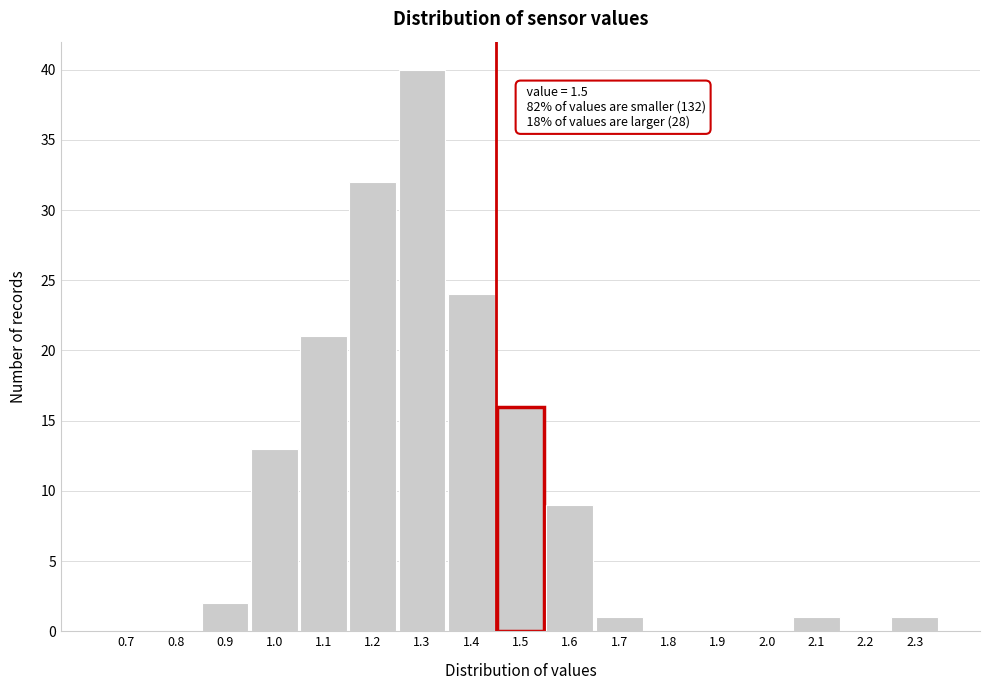

Reading left to right, transcribe all the data shown in this chart.

0.7=0	0.8=0	0.9=2	1.0=13	1.1=21	1.2=32	1.3=40	1.4=24	1.5=16	1.6=9	1.7=1	1.8=0	1.9=0	2.0=0	2.1=1	2.2=0	2.3=1